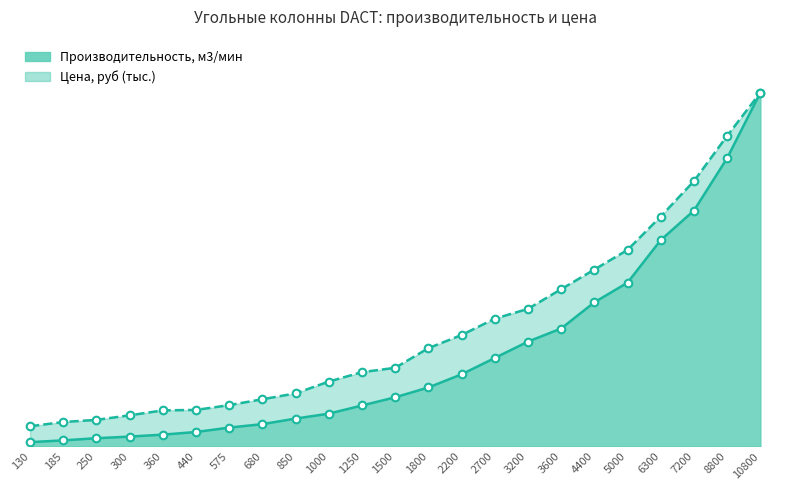

What are all the series names shown in the legend?

Производительность, м3/мин, Цена, руб (тыс.)